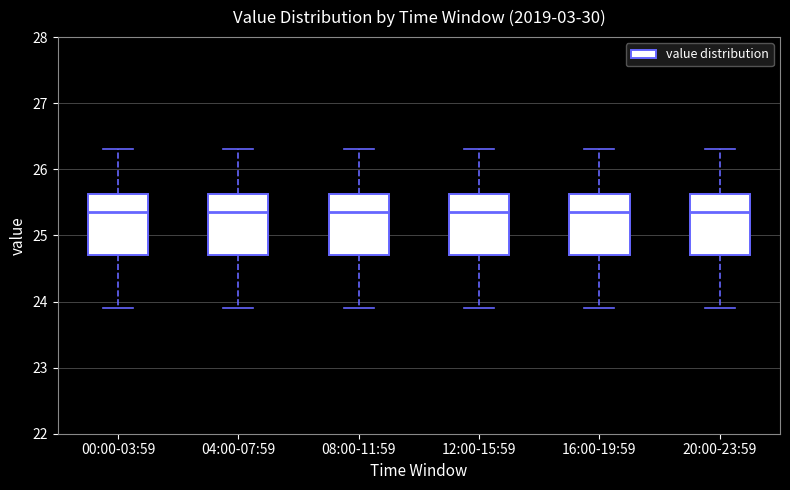

Reading left to right, transcribe this box plot: for each box, give where its median line is, the range the box spans, and where its two whiskers end, as read against the y-axis. The values are not printed on the chart, so give them approximately, as read against the axis.

00:00-03:59: median 25.4, box 24.7 to 25.6, whiskers 23.9 to 26.3
04:00-07:59: median 25.4, box 24.7 to 25.6, whiskers 23.9 to 26.3
08:00-11:59: median 25.4, box 24.7 to 25.6, whiskers 23.9 to 26.3
12:00-15:59: median 25.4, box 24.7 to 25.6, whiskers 23.9 to 26.3
16:00-19:59: median 25.4, box 24.7 to 25.6, whiskers 23.9 to 26.3
20:00-23:59: median 25.4, box 24.7 to 25.6, whiskers 23.9 to 26.3